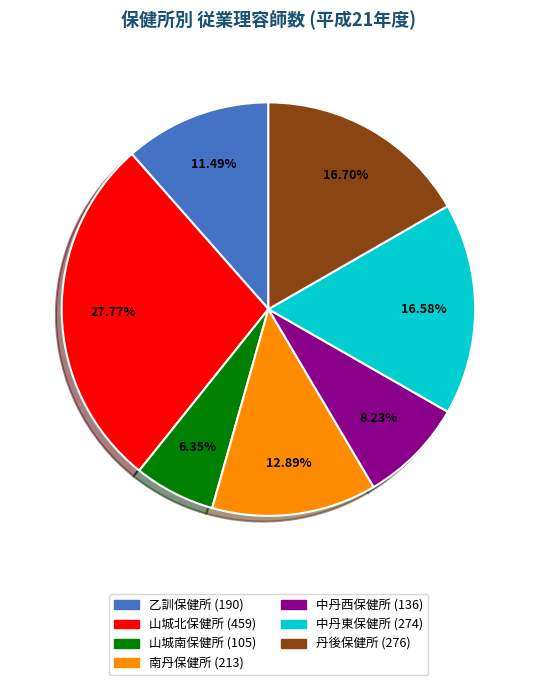

How much of the chart is everything except 中丹西保健所?

91.8%